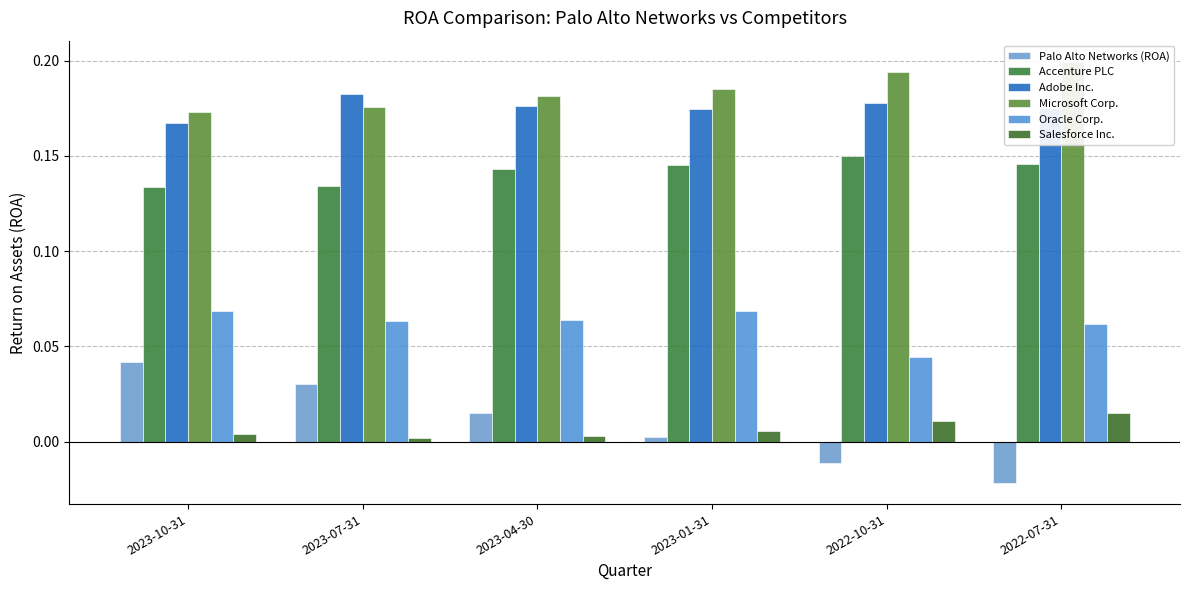

Does the chart contain stacked bars?

No